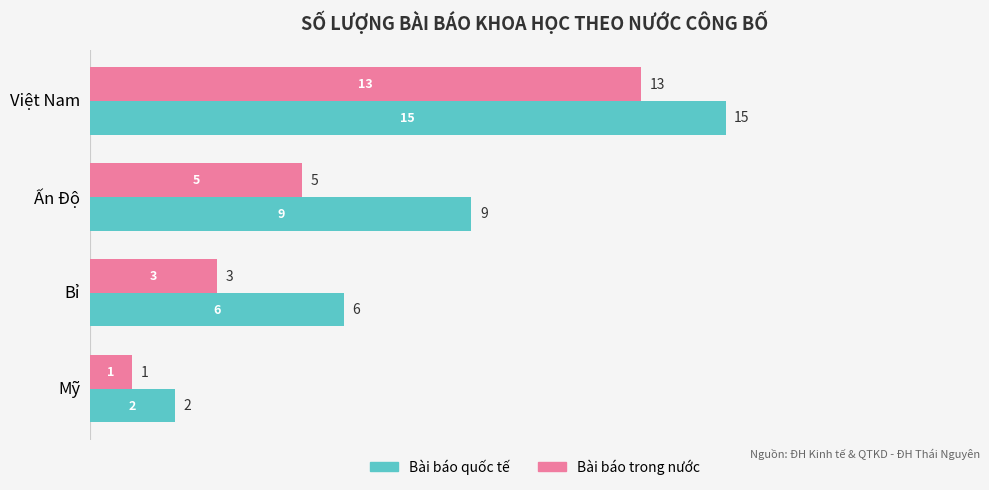

Is it true that Bài báo trong nước equals 2 at Ấn Độ?

False